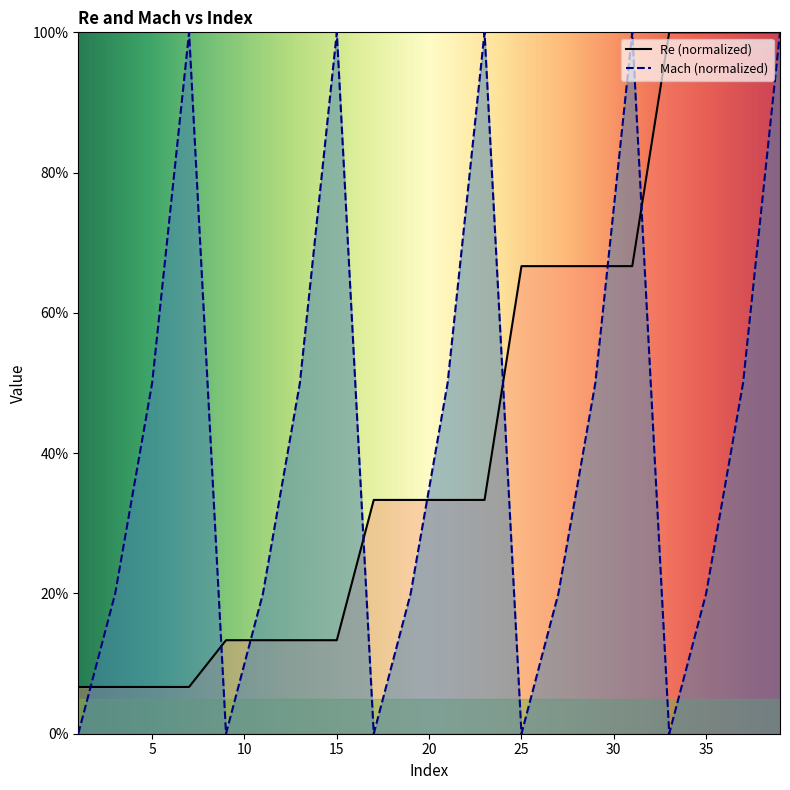

Is the value of Re at 17 greater than the value of Mach at 27?

Yes